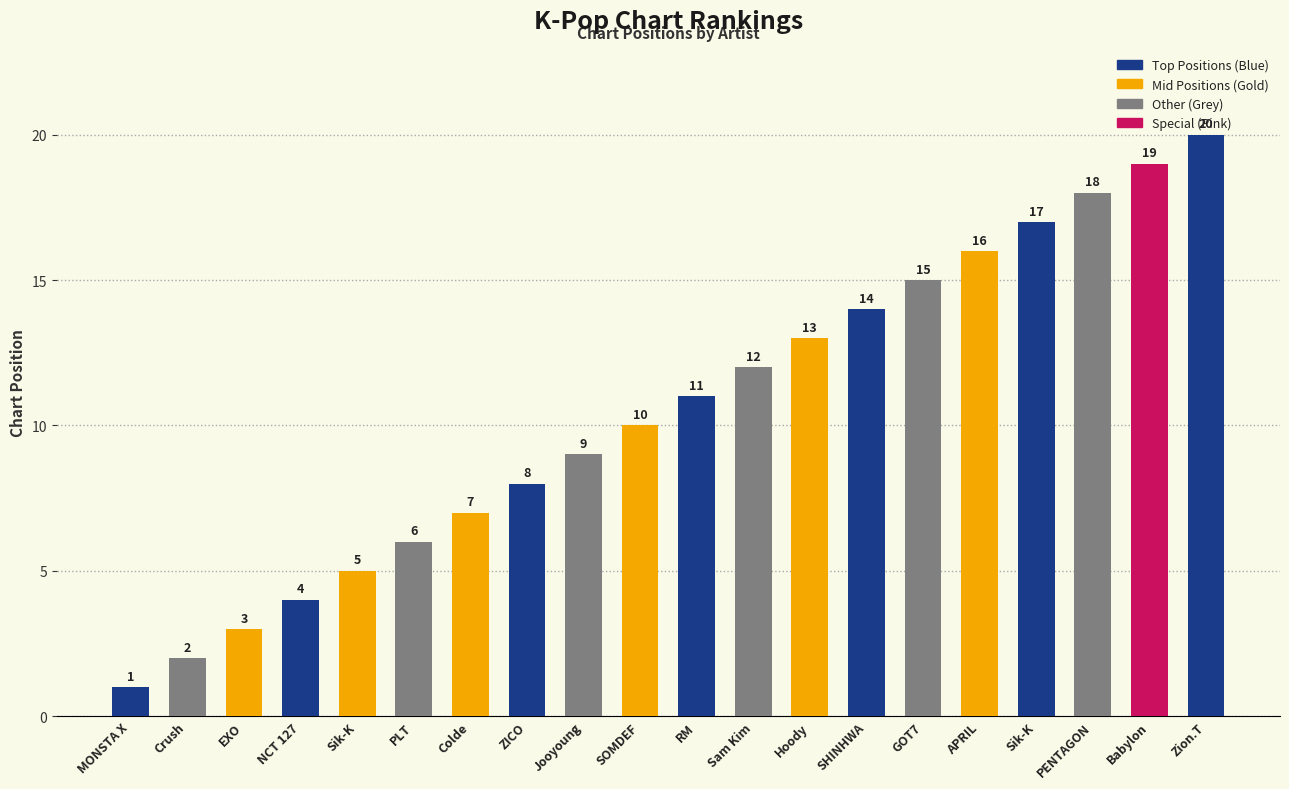

What is the greatest value displayed?

20